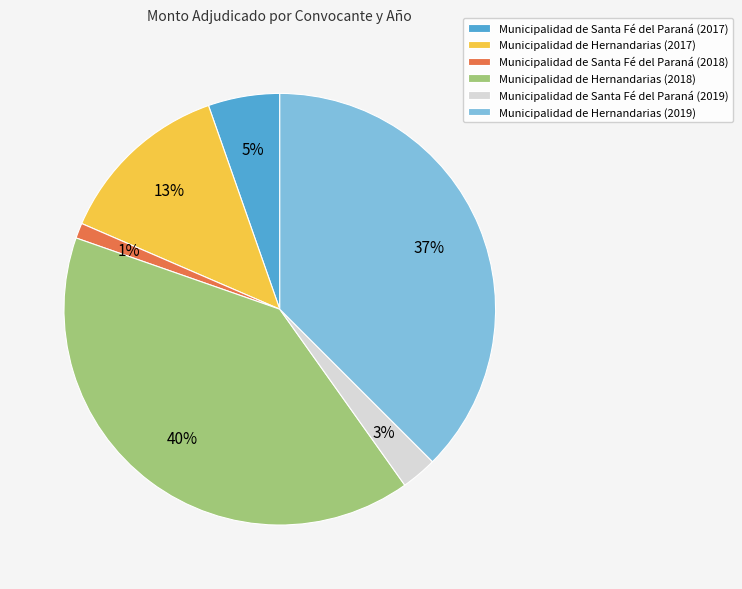

To the nearest percent, what percentage of the pie is Municipalidad de Santa Fé del Paraná (2017)?

5%